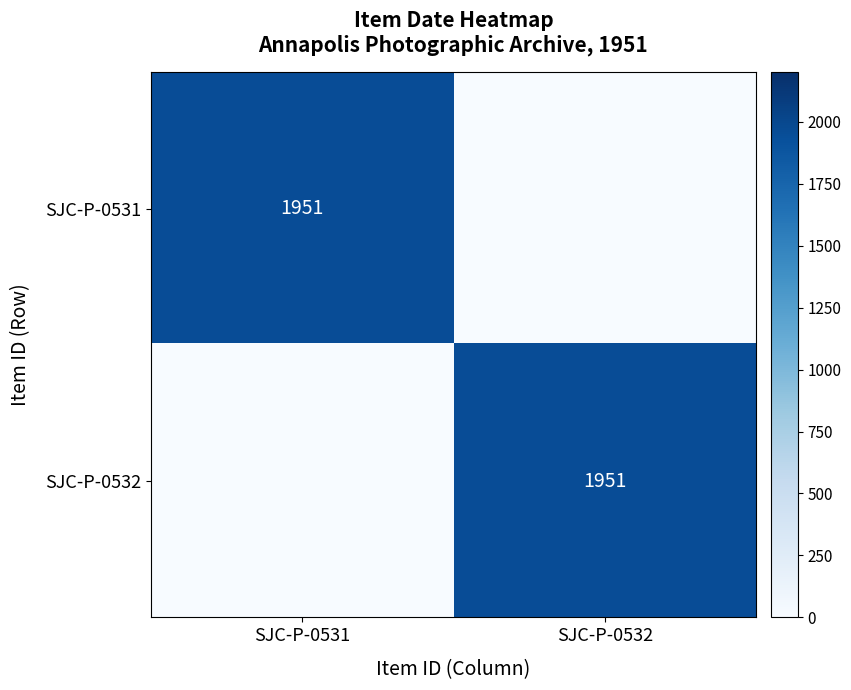

The SJC-P-0532 series shows 917 at SJC-P-0532. True or false?

False